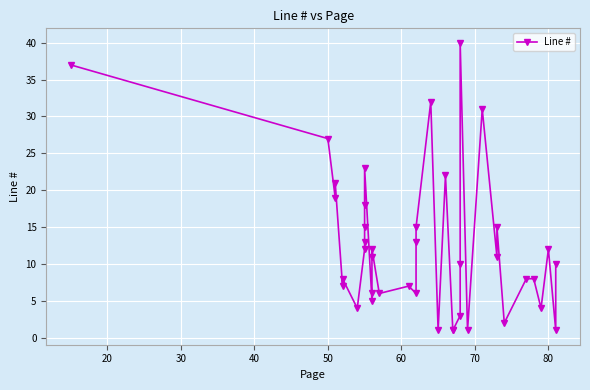

Is it true that the value at 12 is 8?

False